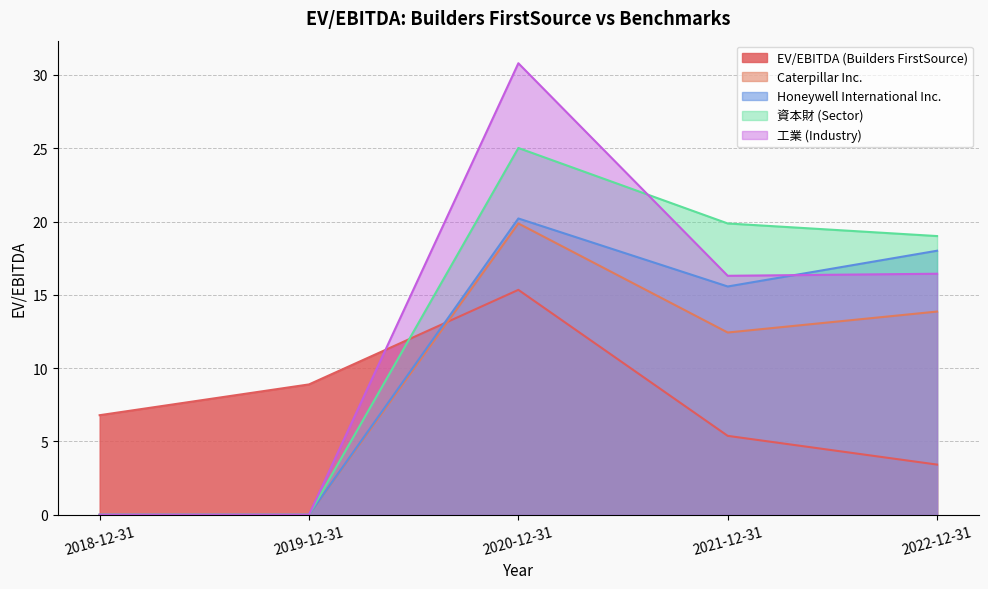

At which category does Honeywell International Inc. reach its first local valley?

2021-12-31